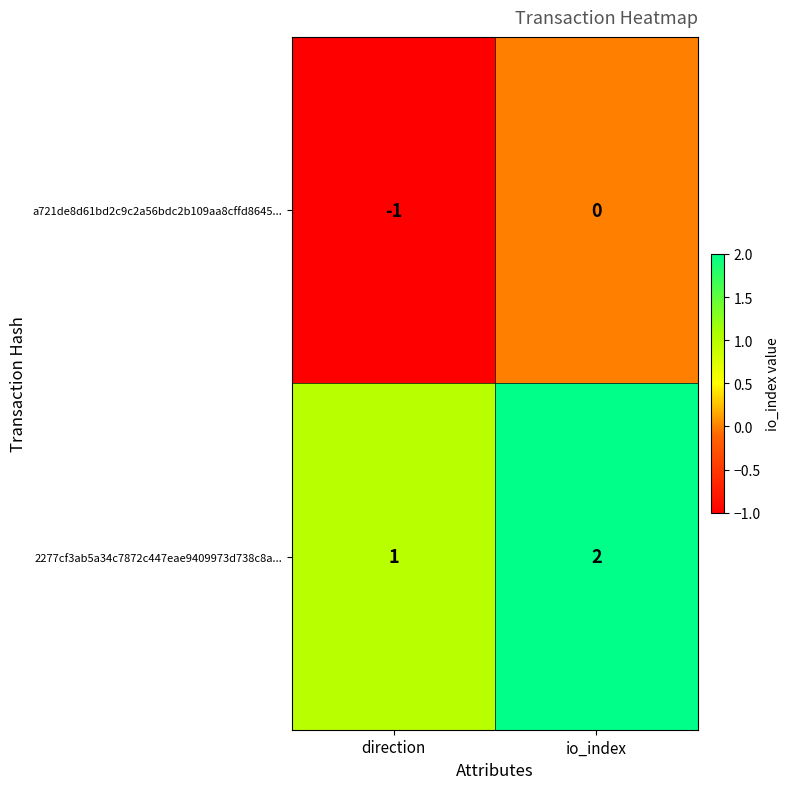

Which series has the largest total across all categories?

2277cf3ab5a34c7872c447eae9409973d738c8a...